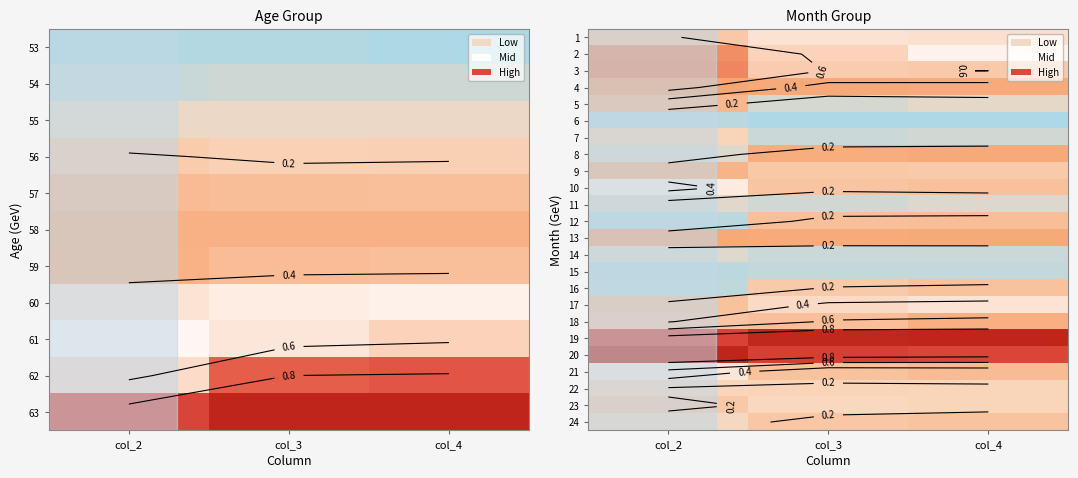

Is it true that 18 equals 0.8 at col_3?

False